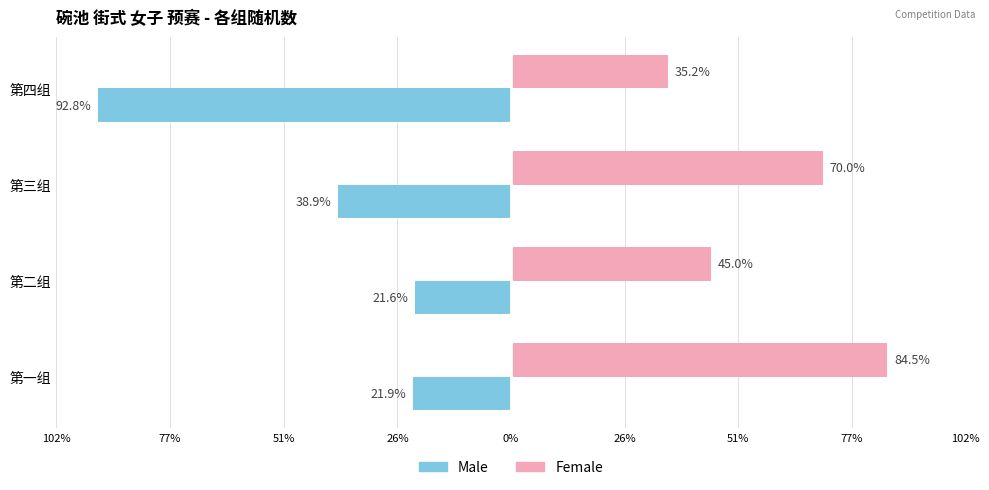

What is the value of the Female bar at the 4th from the left?

35.2